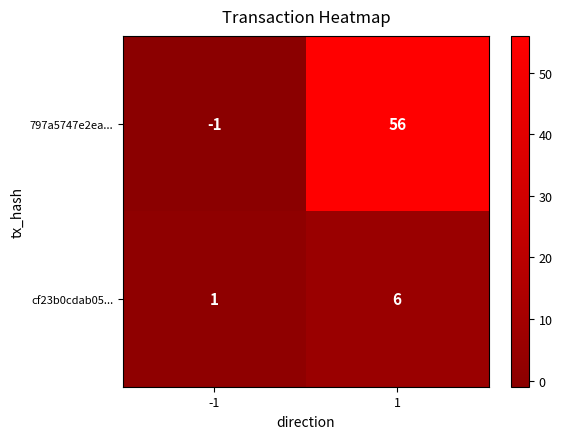

At which category is the sum across all series the highest?

1